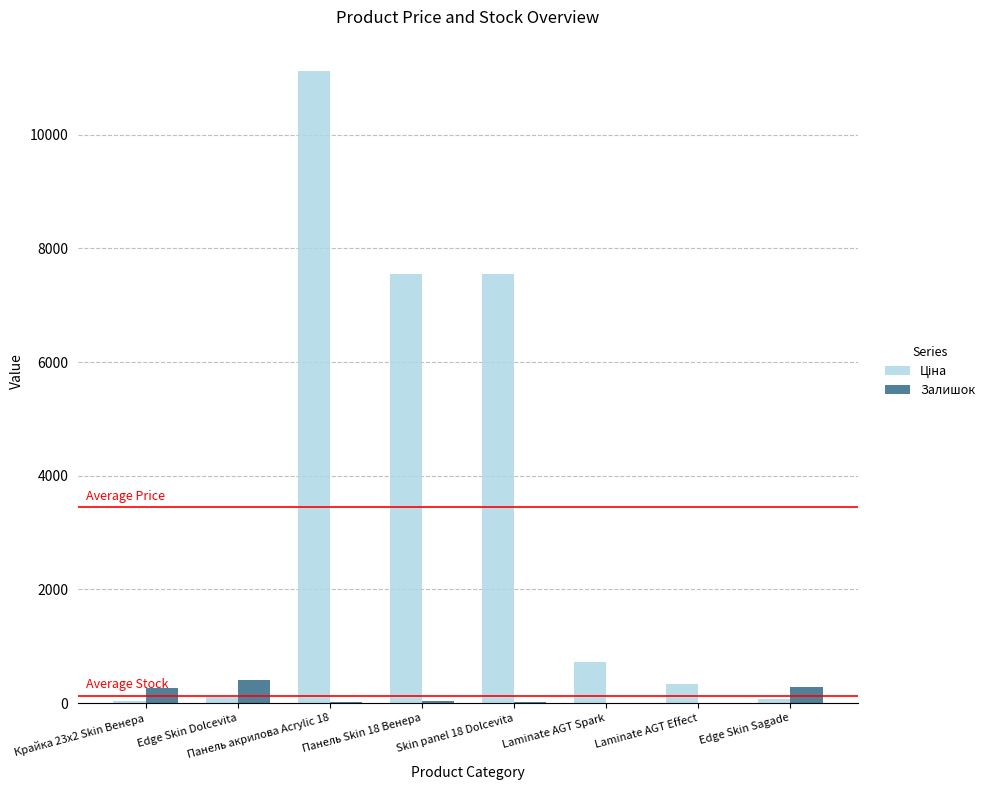

Are the bars horizontal?

No